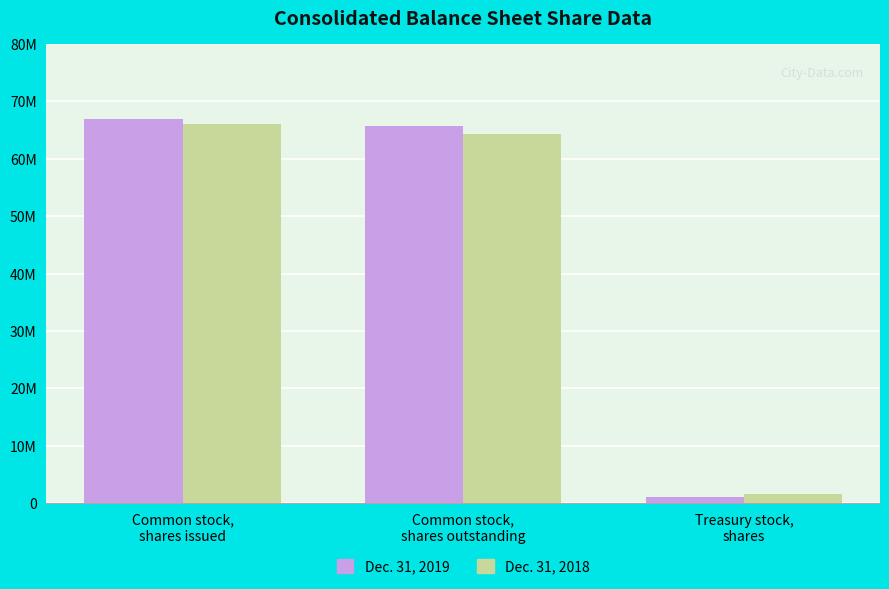

Which series has the widest spread of values?

Dec. 31, 2019